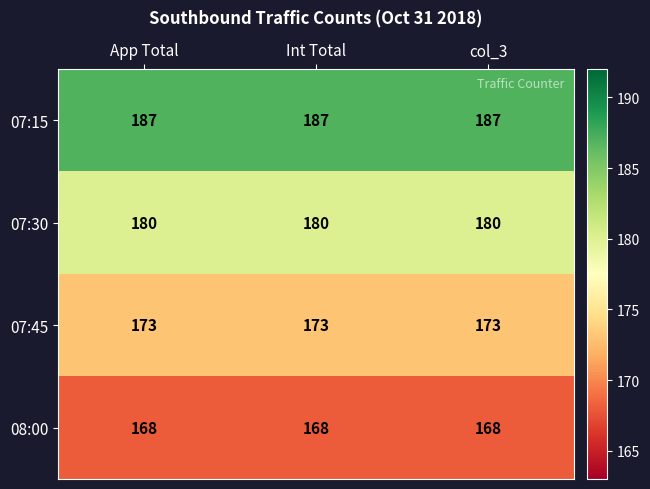

Which series has the largest total across all categories?

07:15